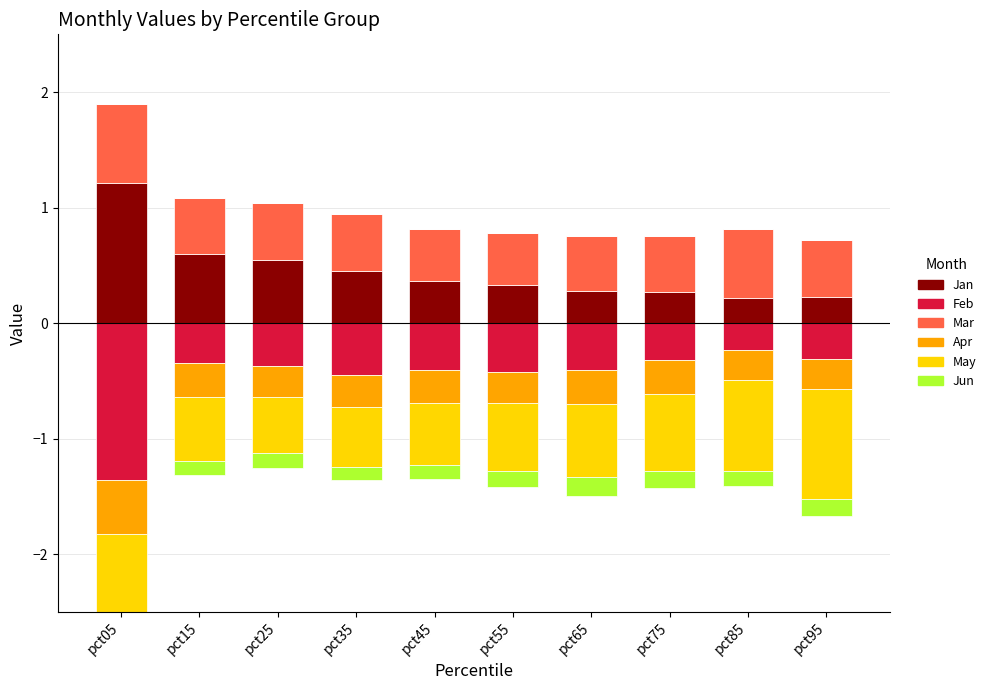

What is the difference between the maximum and minimum values in the Mar series?

0.2